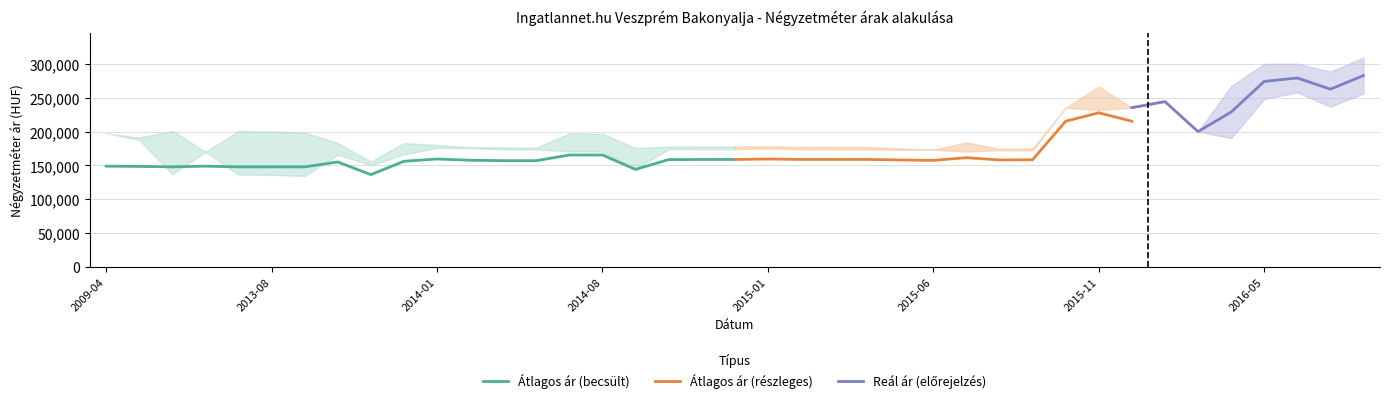

Count the number of categories in the chart.

39